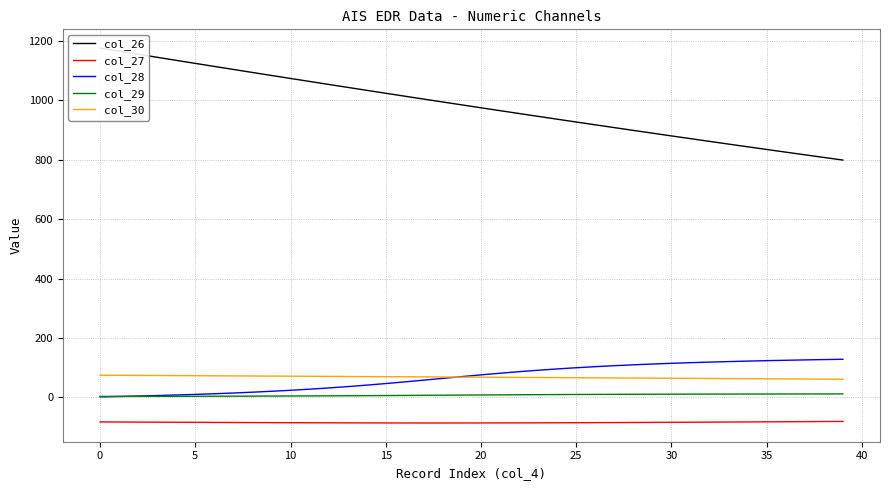

How many lines are shown in the chart?

5